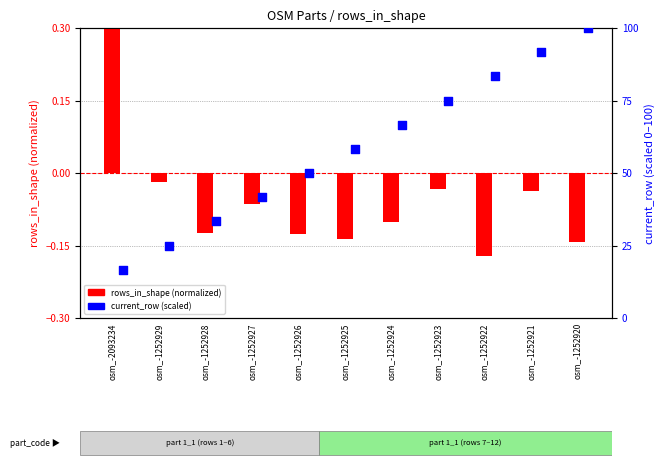

Which series has the widest spread of Y values?

current_row (scaled)